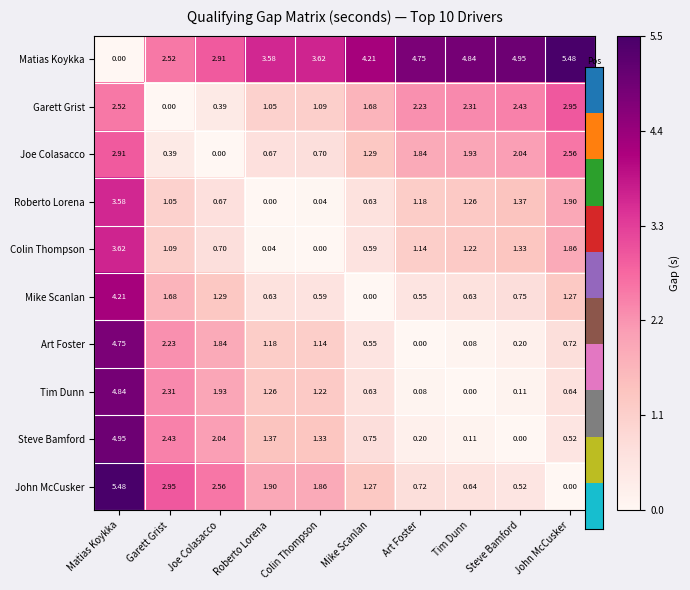

Where is Colin Thompson nearest to the value 1?

Garett Grist